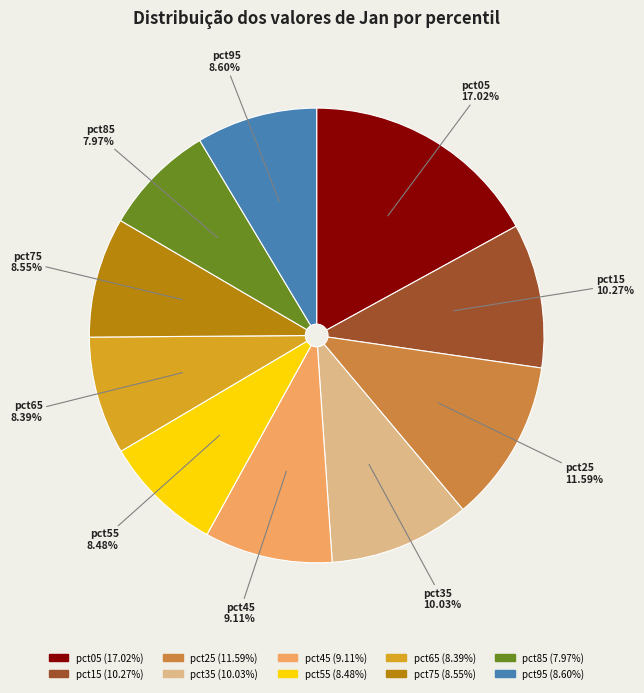

To the nearest percent, what portion does pct85 represent?

8%